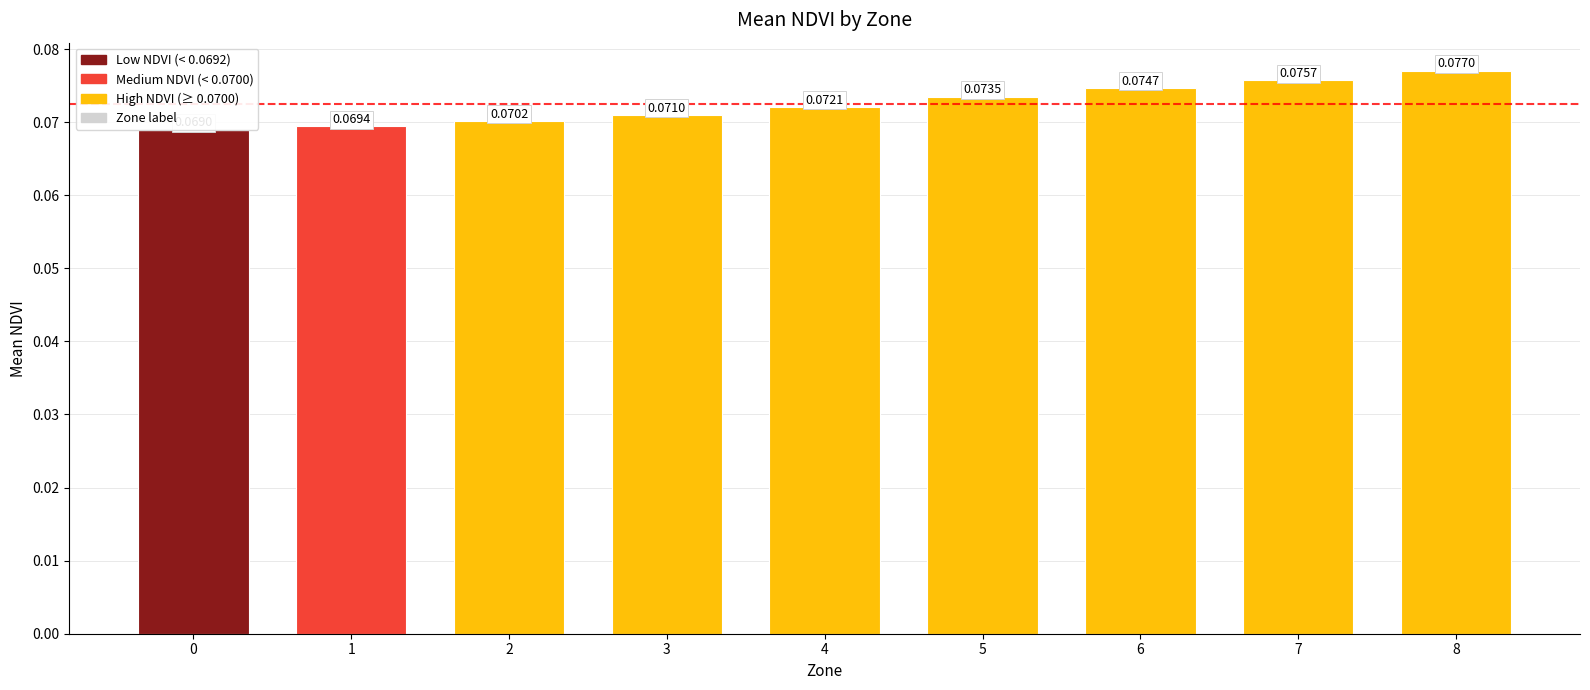

How many distinct data groups are displayed?

1